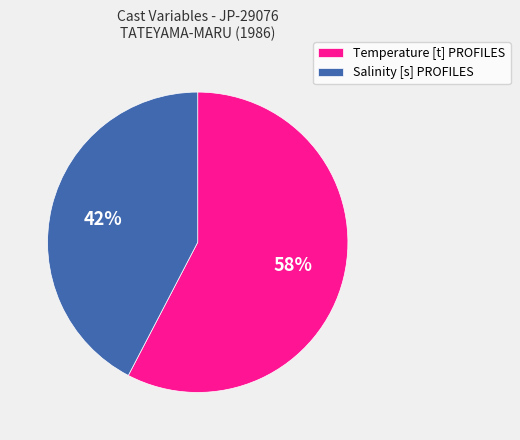

Which slice is the largest?

Temperature [t] PROFILES